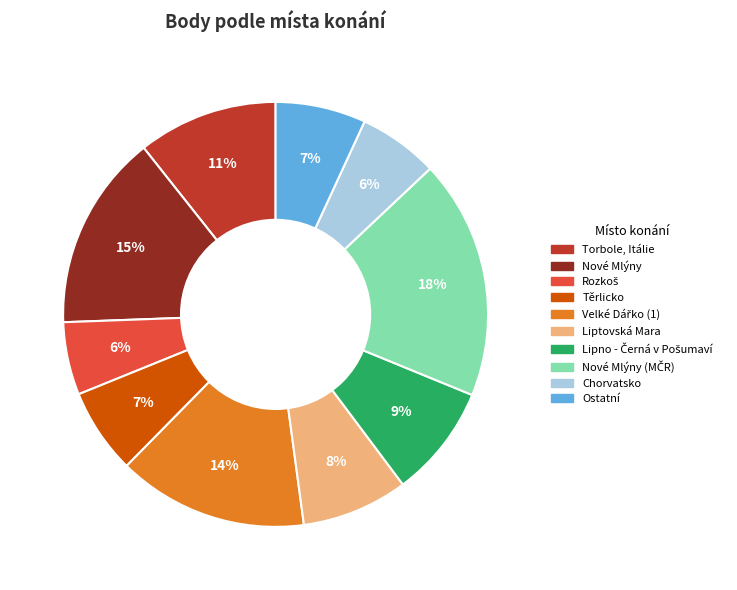

Is there any slice that represents more than half of the pie?

No